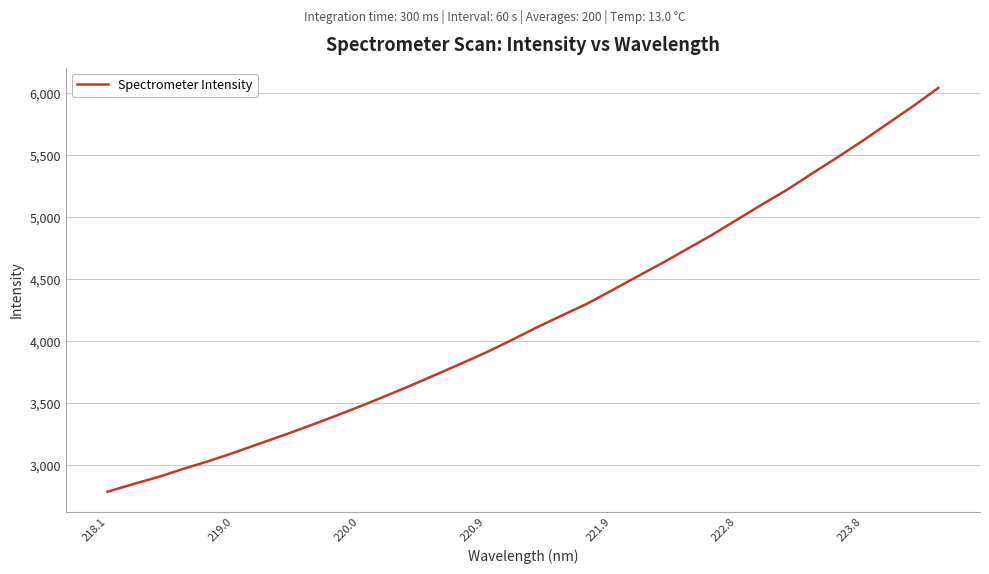

What is the average value?

4181.0